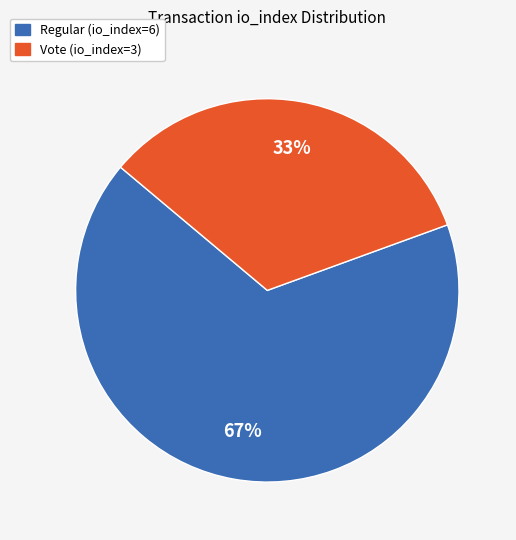

Is there any slice that represents more than half of the pie?

Yes